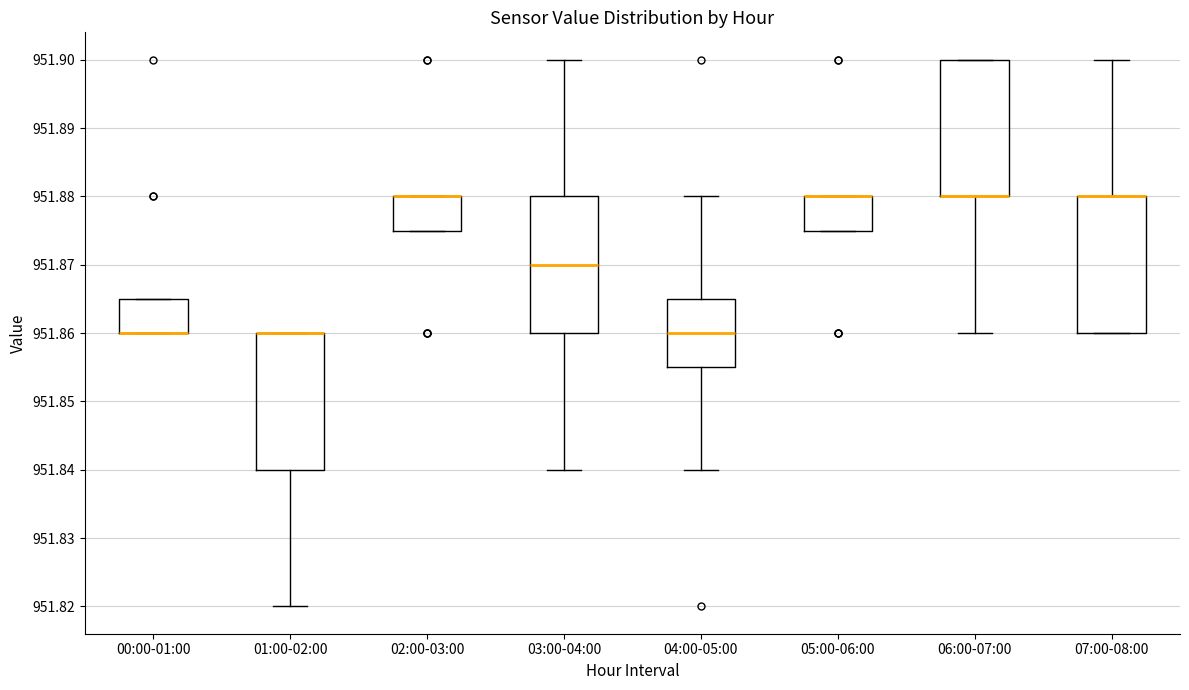

Reading left to right, read every box against the y-axis: the position of its median line, the range the box covers, and the ends of its whiskers. The values are not printed on the chart, so give them approximately, as read against the axis.

00:00-01:00: median 951.860 (drawn on the box's lower edge), box 951.860 to 951.865, whiskers 951.860 to 951.865
01:00-02:00: median 951.860 (drawn on the box's upper edge), box 951.840 to 951.860, whiskers 951.820 to 951.860
02:00-03:00: median 951.880 (drawn on the box's upper edge), box 951.875 to 951.880, whiskers 951.875 to 951.880
03:00-04:00: median 951.870, box 951.860 to 951.880, whiskers 951.840 to 951.900
04:00-05:00: median 951.860, box 951.855 to 951.865, whiskers 951.840 to 951.880
05:00-06:00: median 951.880 (drawn on the box's upper edge), box 951.875 to 951.880, whiskers 951.875 to 951.880
06:00-07:00: median 951.880 (drawn on the box's lower edge), box 951.880 to 951.900, whiskers 951.860 to 951.900
07:00-08:00: median 951.880 (drawn on the box's upper edge), box 951.860 to 951.880, whiskers 951.860 to 951.900